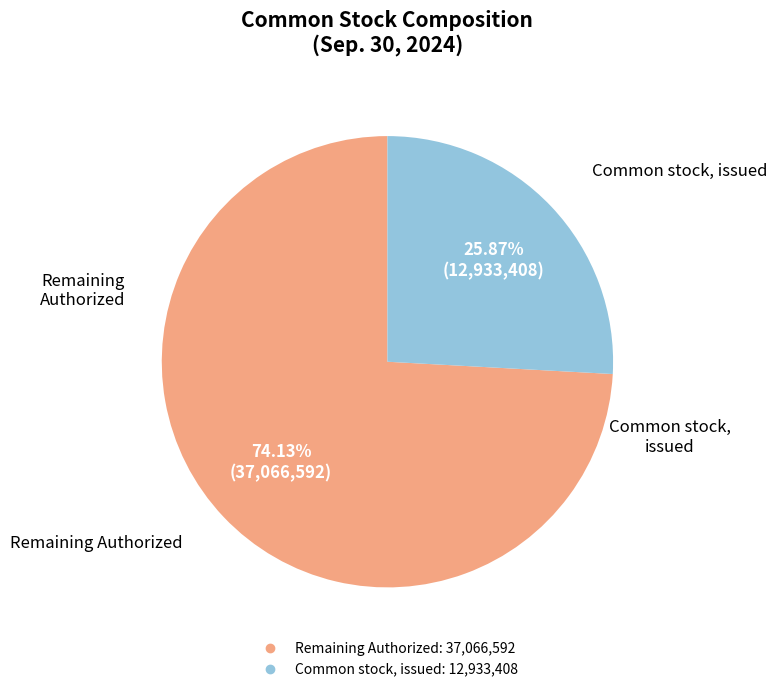

Is there any slice that represents more than half of the pie?

Yes